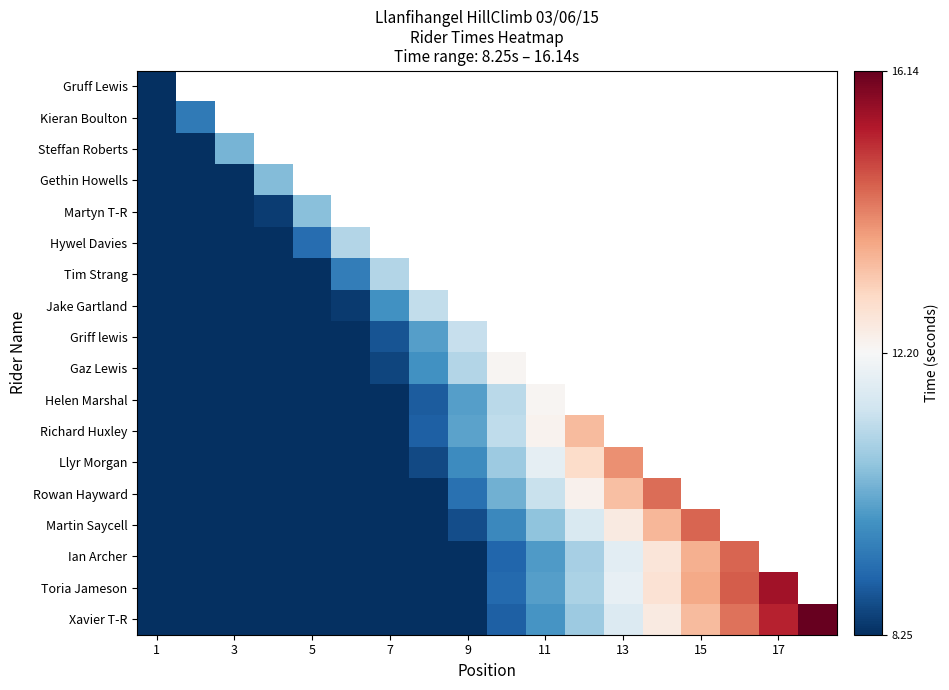

At which category does the chart reach its minimum across all series?

1